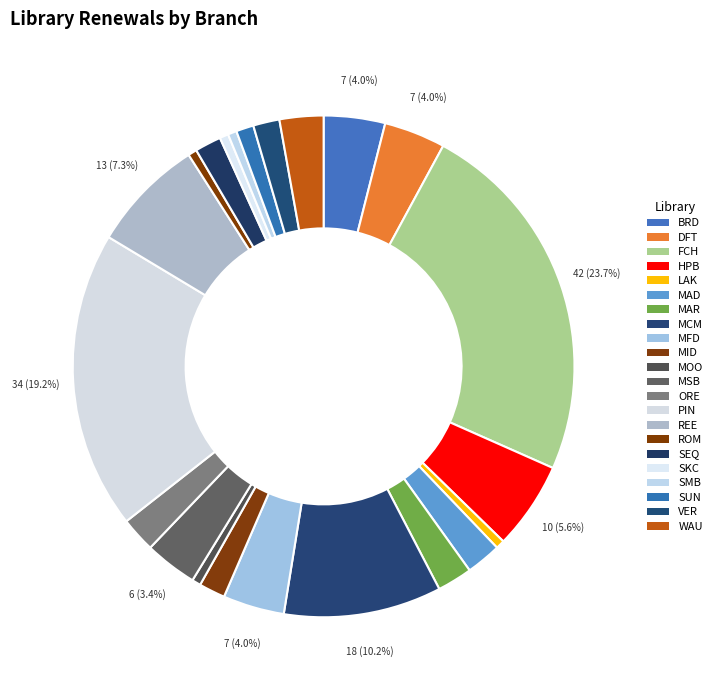

What is the largest slice in the pie chart?

FCH